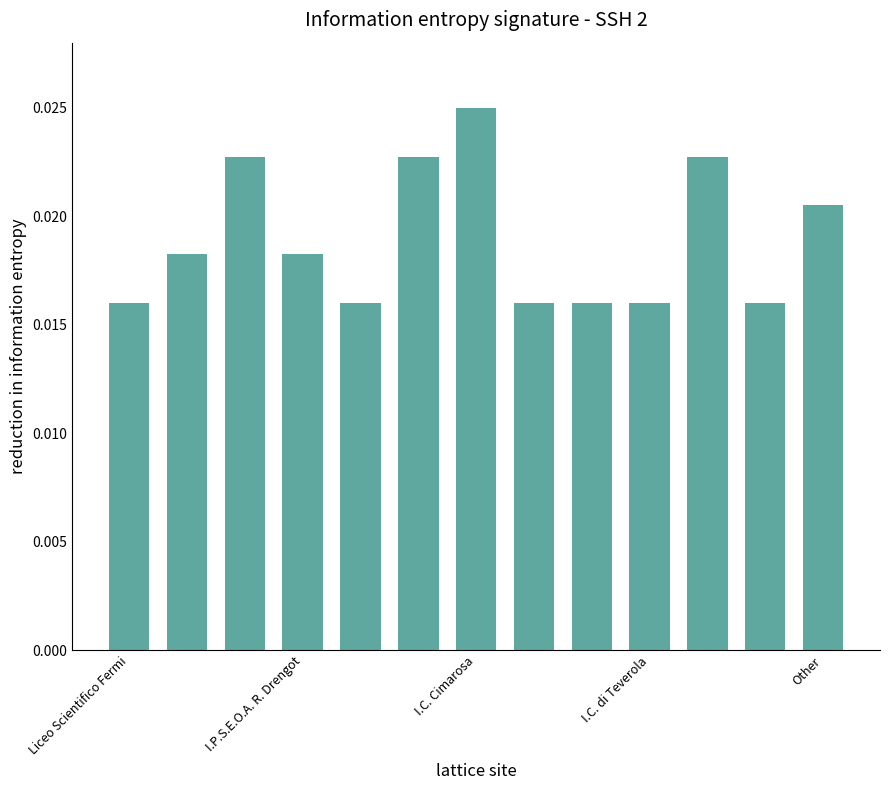

How many values are between 0 and 1?

13